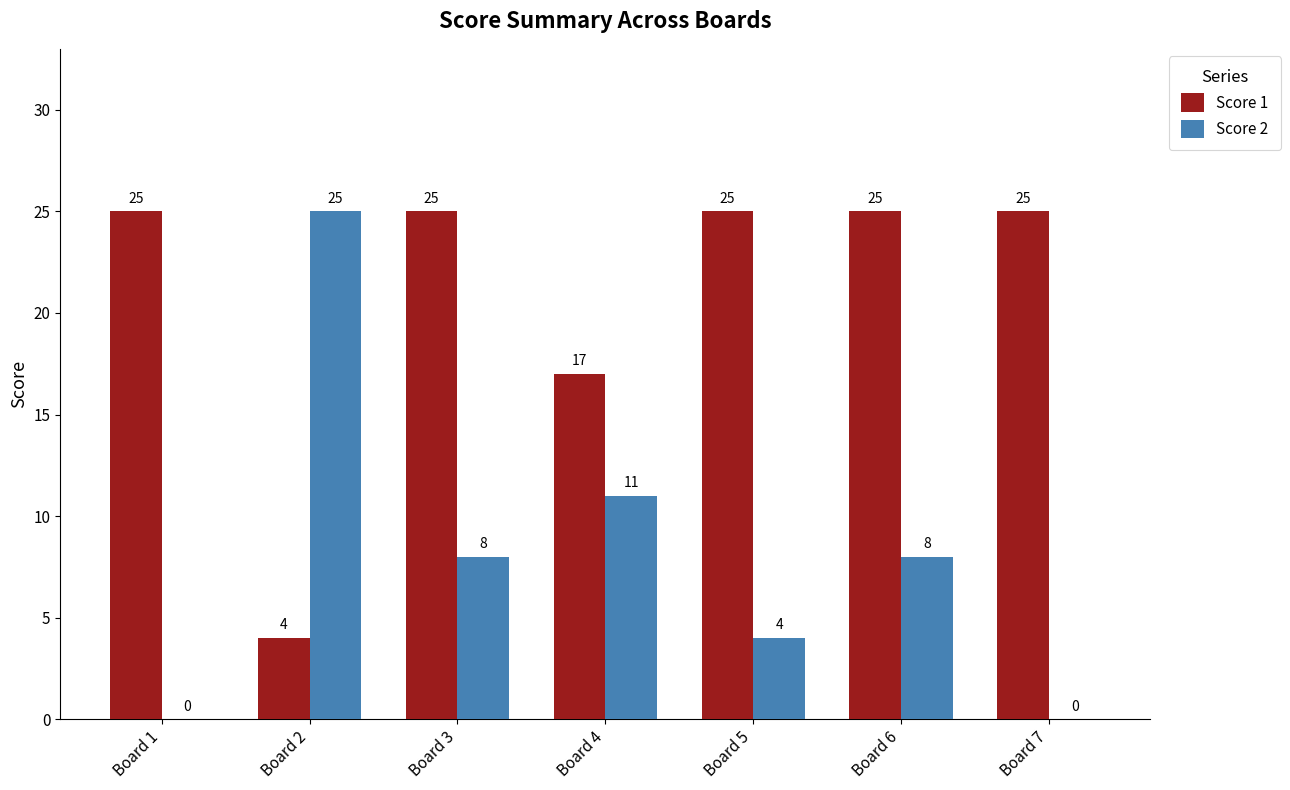

What is the total value across all series at Board 6?

33